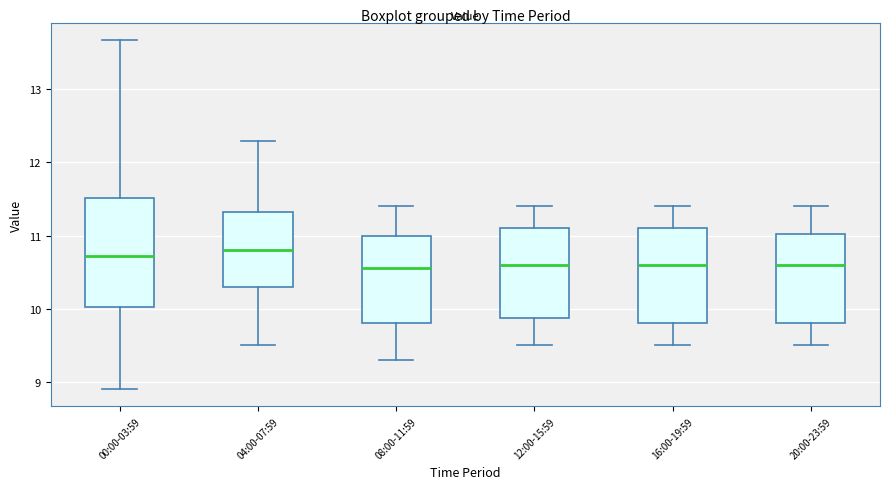

Where does the median line of the box for 20:00-23:59 sit on the y-axis? The values are not printed on the chart, so give them approximately, as read against the axis.

10.6